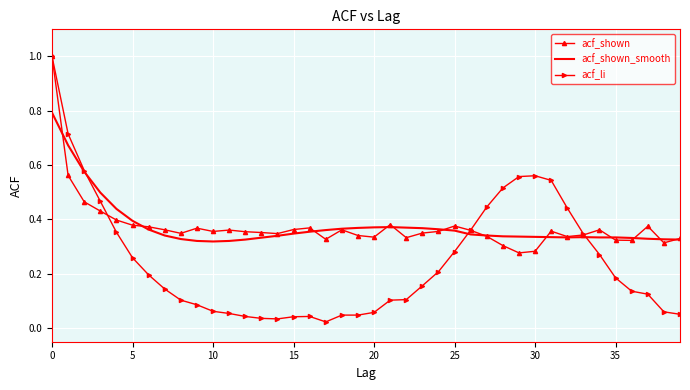

Which series has the largest range (max minus min)?

acf_li